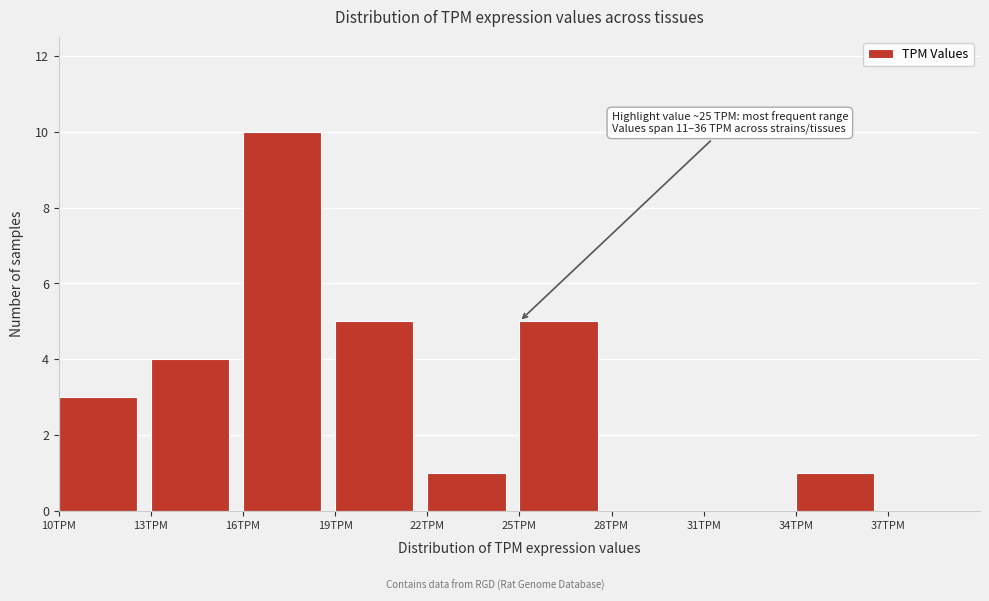

Over which range of the x-axis is the bar tallest?

16 to 19